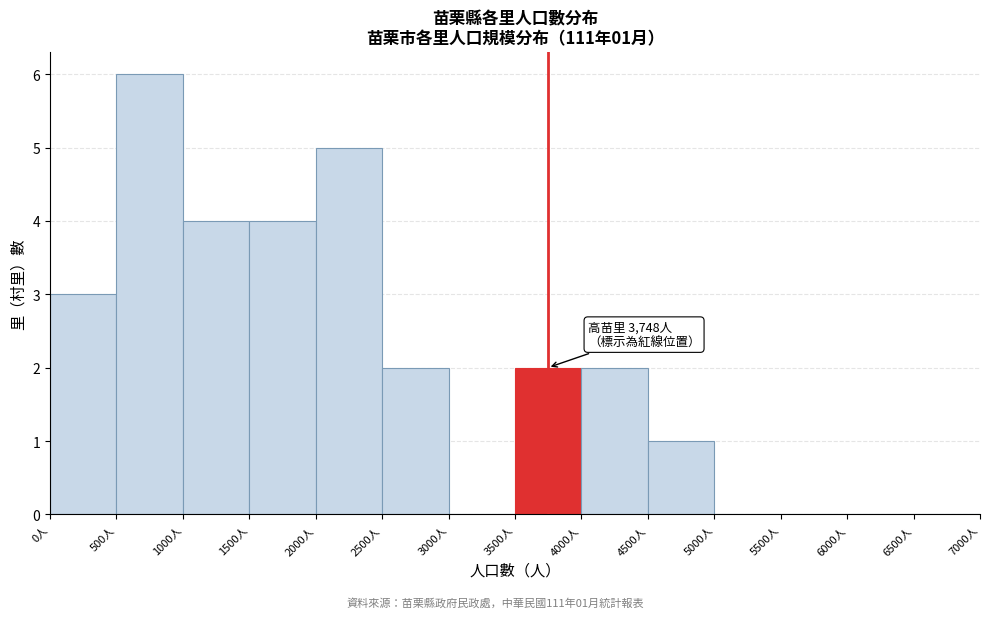

Over which range of the x-axis is the bar tallest?

500 to 1000